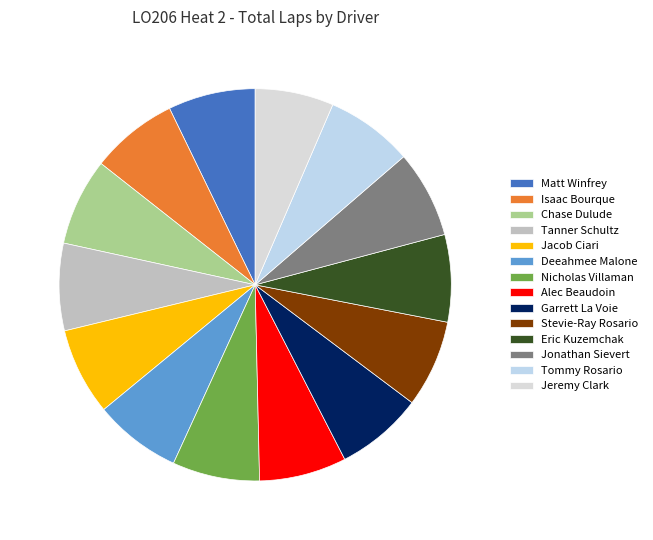

What percentage is the Alec Beaudoin slice, to the nearest percent?

7%